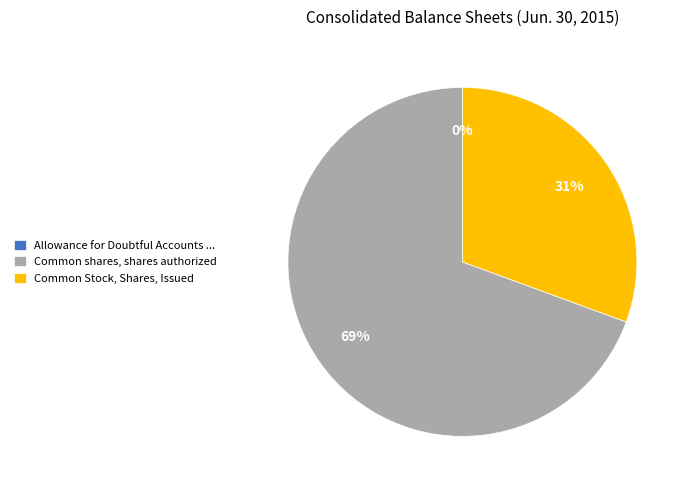

Combined, do Common shares, shares authorized and Common Stock, Shares, Issued account for over 50%?

Yes